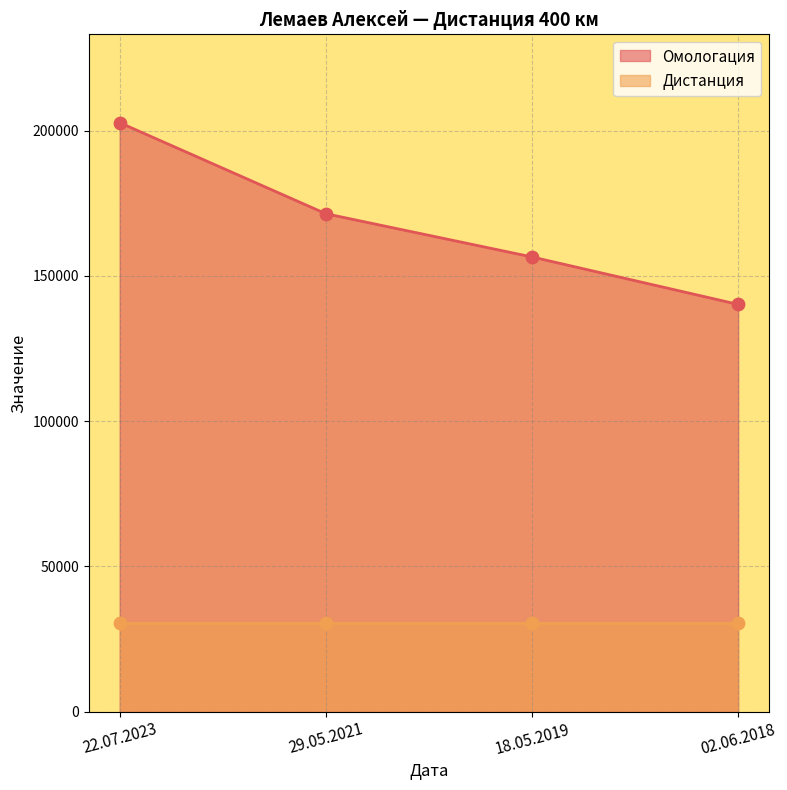

What is the ratio of the value at 18.05.2019 to the value at 22.07.2023?

0.8